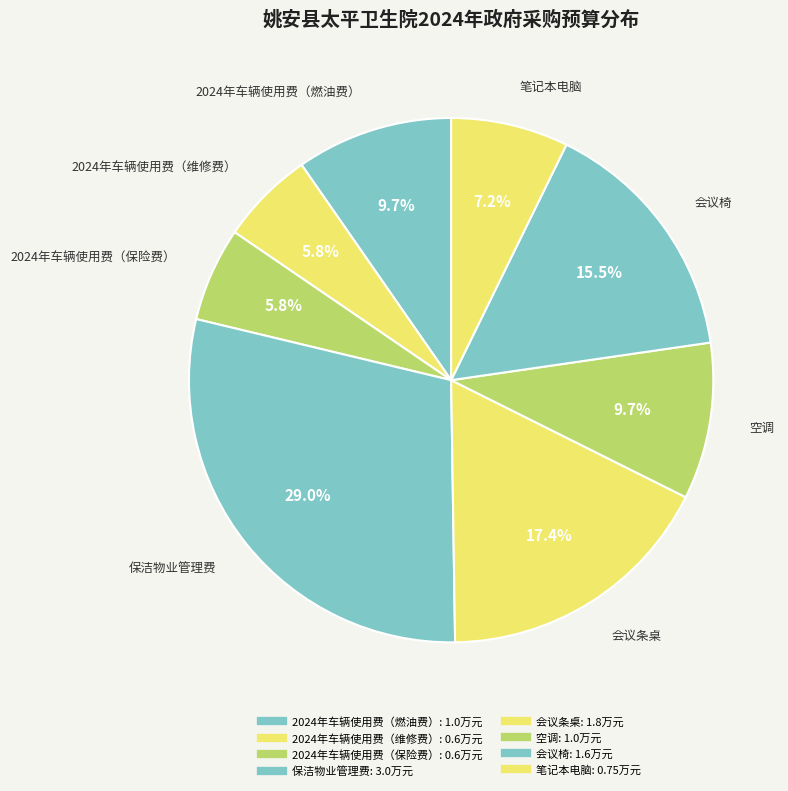

What percentage is the 笔记本电脑 slice, to the nearest percent?

7%